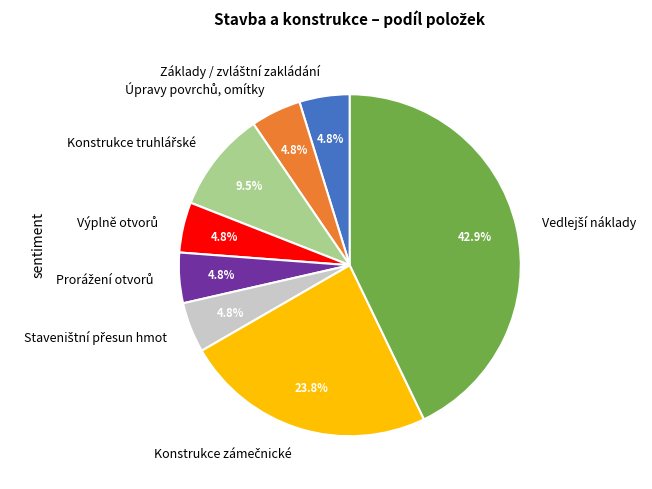

Is there any slice that represents more than half of the pie?

No